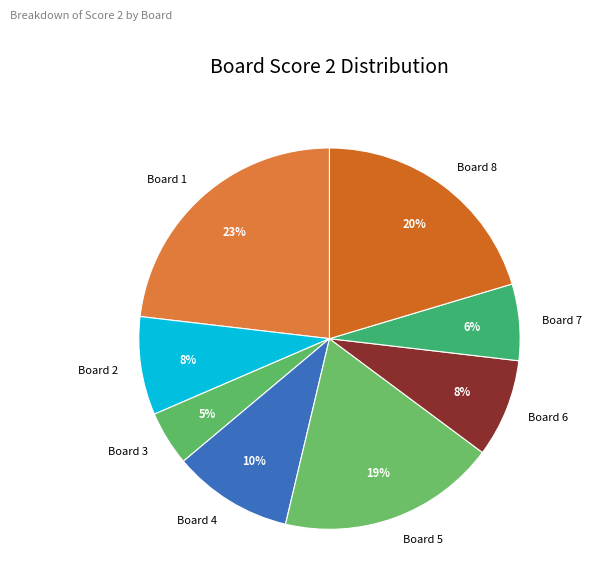

Which category has the biggest portion of the pie?

Board 1